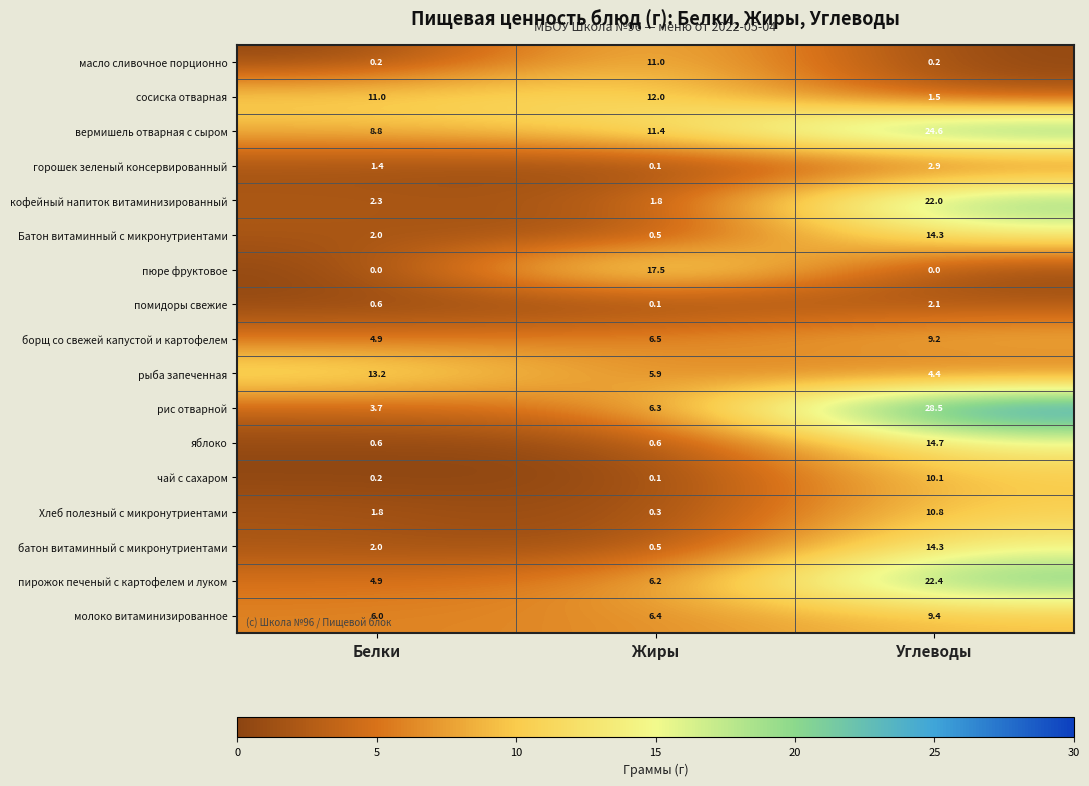

Between Белки and Углеводы, which series saw the biggest shift?

рис отварной